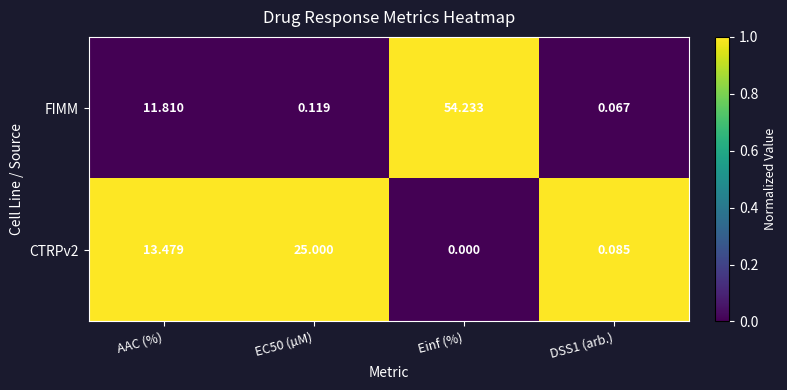

At which label is FIMM closest to 27?

AAC (%)